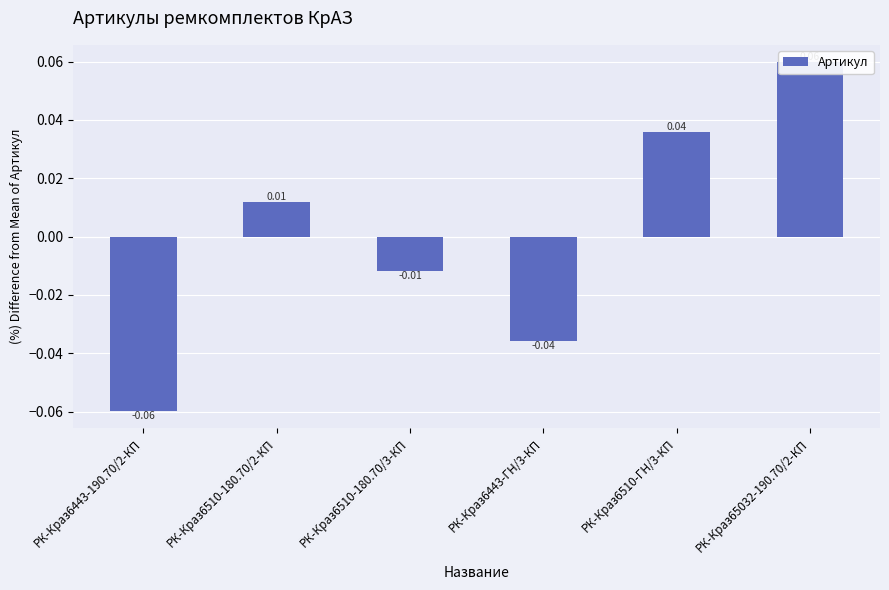

How many positive values are there?

3